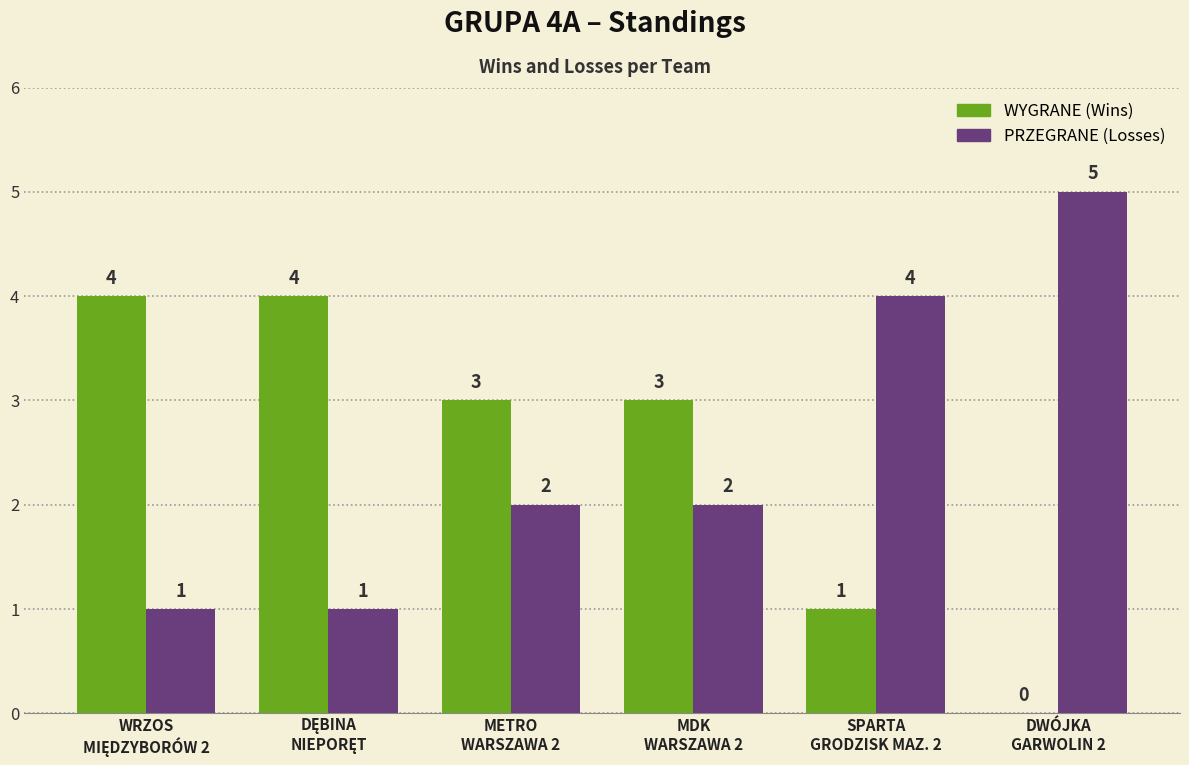

How many groups of bars are there?

6